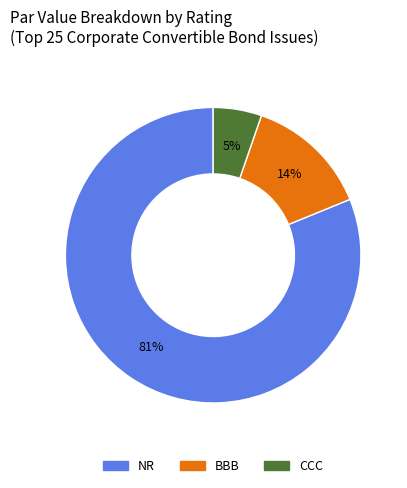

Does any single category account for the majority?

Yes